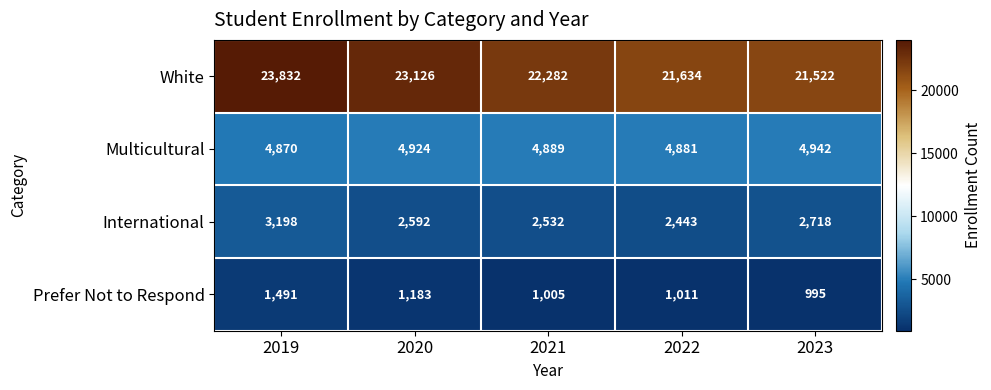

Which series has the largest range (max minus min)?

White